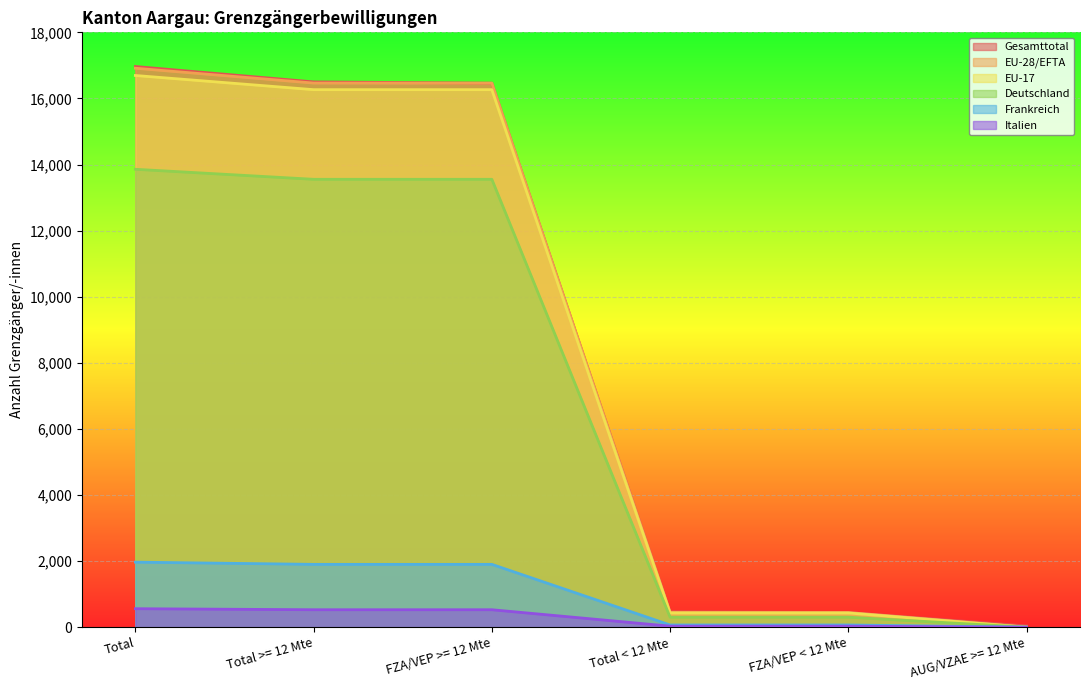

The value of Frankreich at FZA/VEP >= 12 Mte is 612. True or false?

False